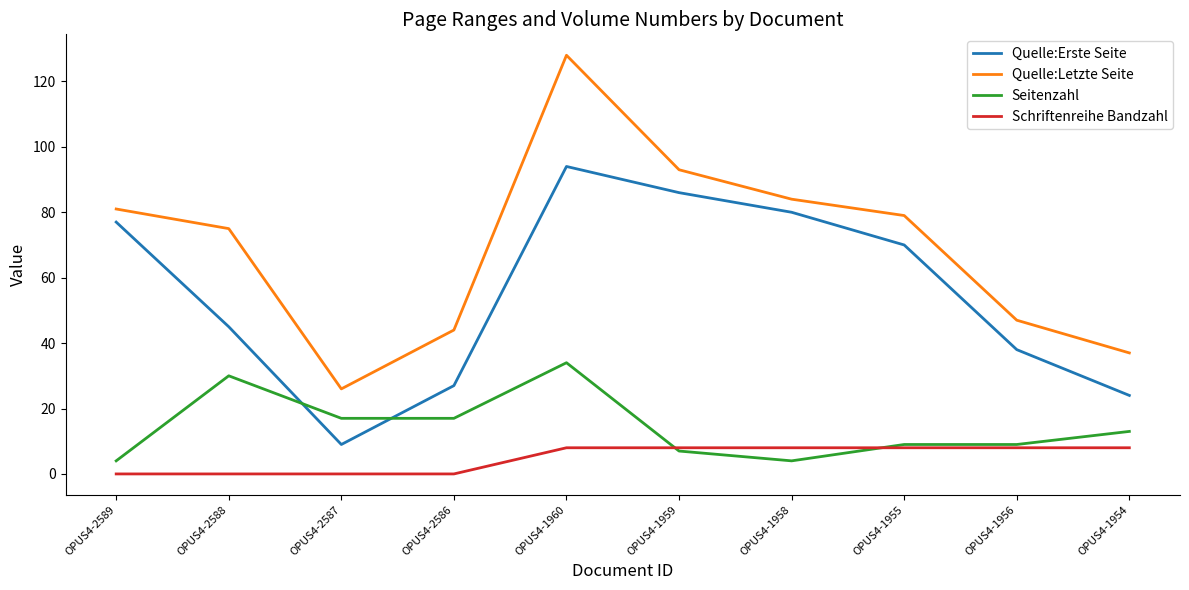

Rank the series by their maximum value, from highest to lowest.

Quelle:Letzte Seite, Quelle:Erste Seite, Seitenzahl, Schriftenreihe Bandzahl